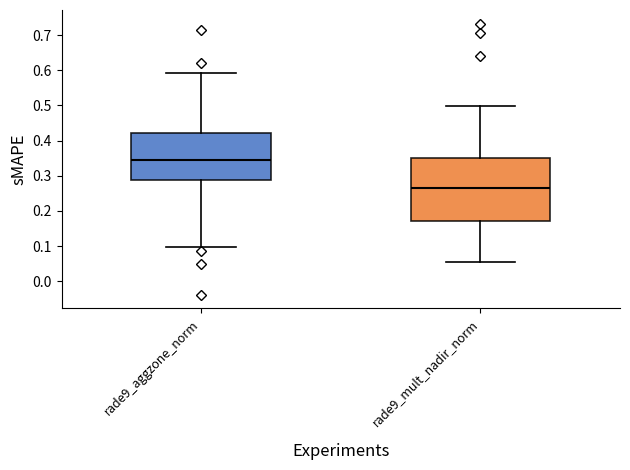

Where does the median line of the box for rade9_mult_nadir_norm sit on the y-axis? The values are not printed on the chart, so give them approximately, as read against the axis.

0.26